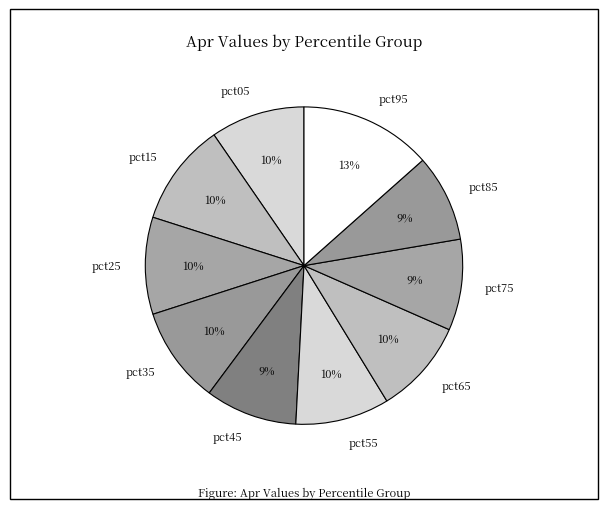

The pct55 slice represents 1% of the pie. True or false?

False